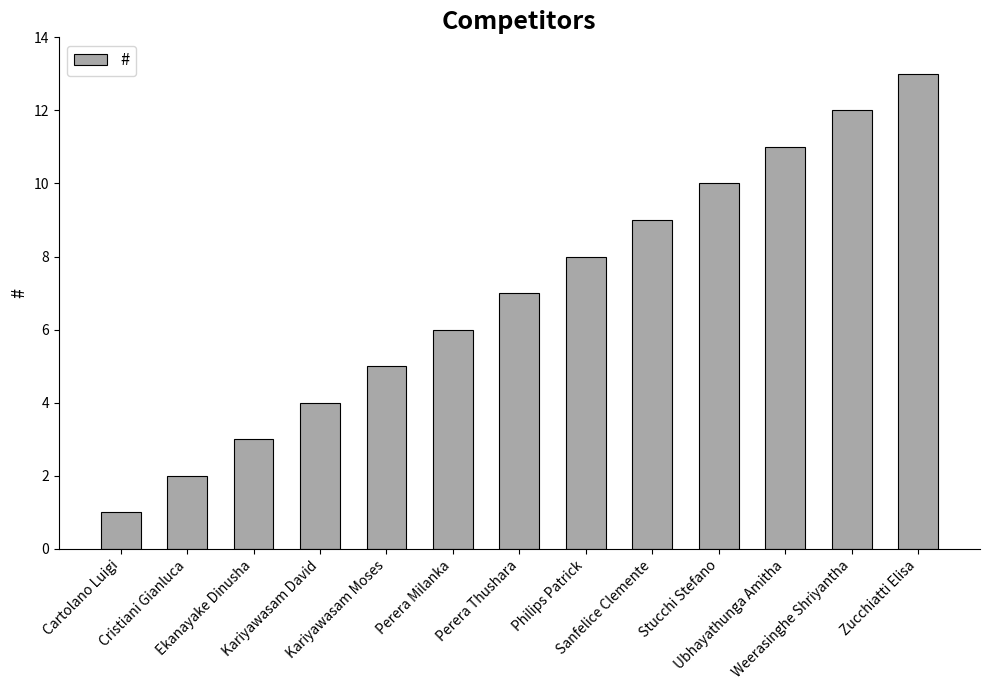

The value at Kariyawasam David is 2. True or false?

False